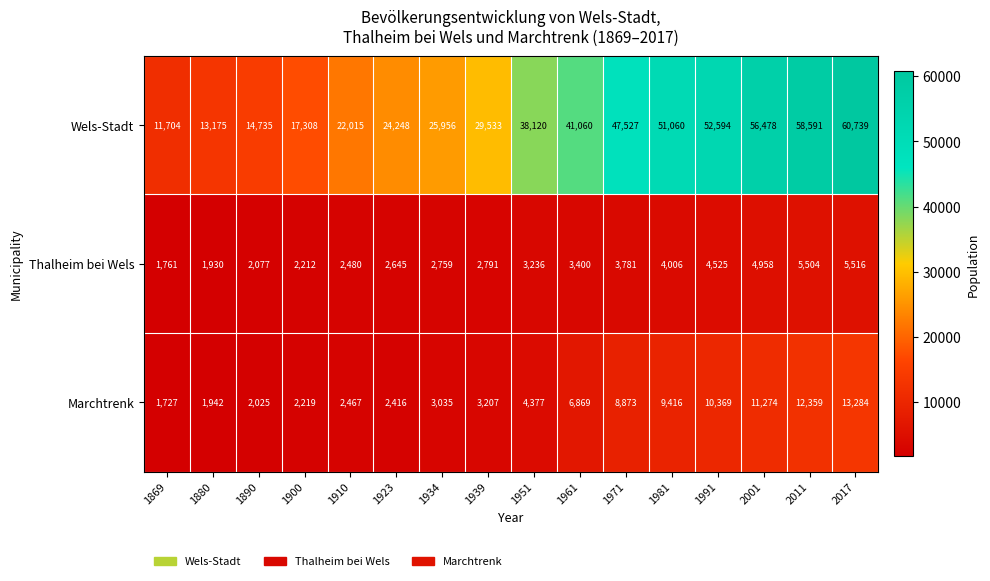

The Wels-Stadt series shows 25712 at 1981. True or false?

False